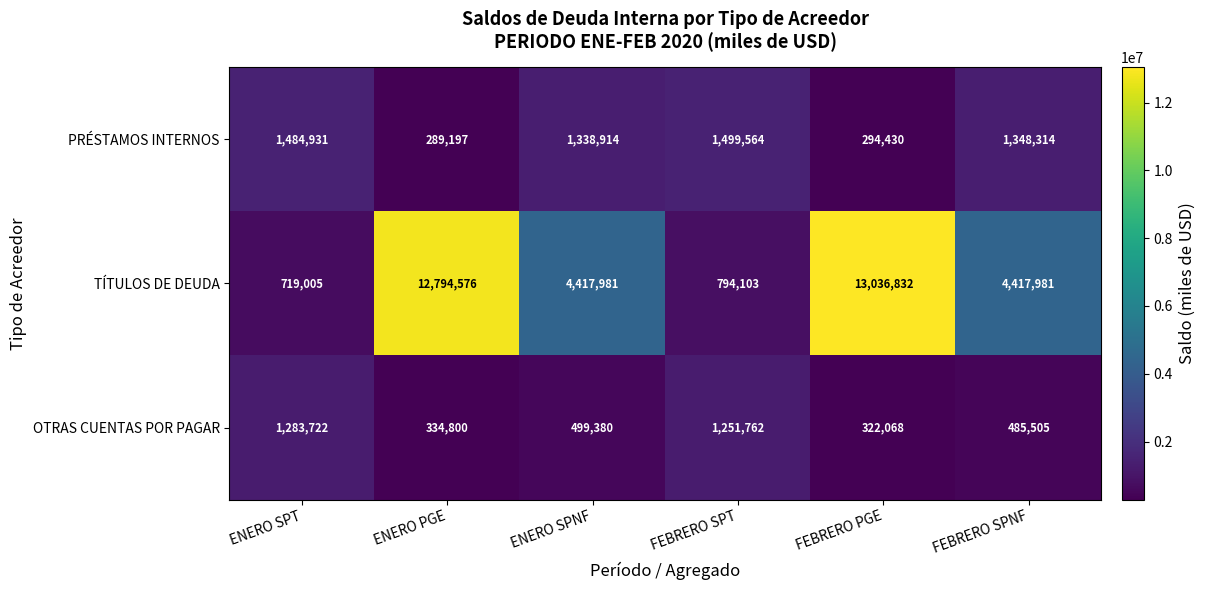

Which series changed the most between ENERO SPT and ENERO PGE?

TÍTULOS DE DEUDA